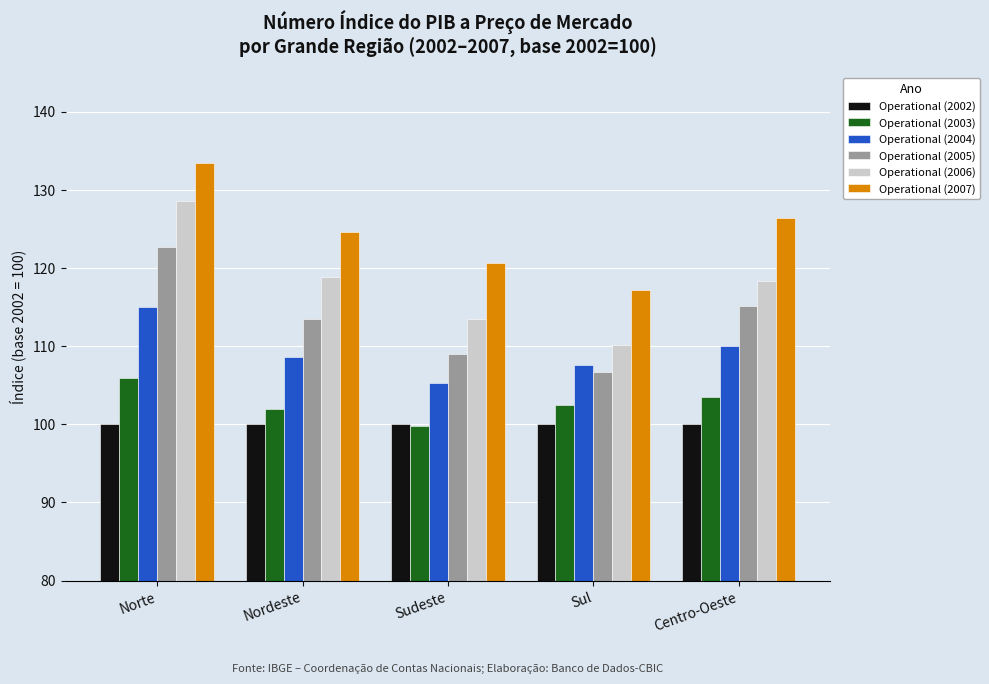

Between Norte and Centro-Oeste, which series saw the biggest shift?

Operational (2006)